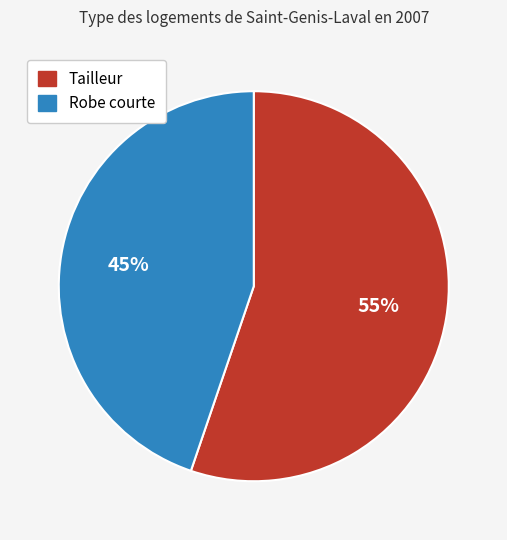

To the nearest percent, what is the difference between the Robe courte and Tailleur slice percentages?

10%